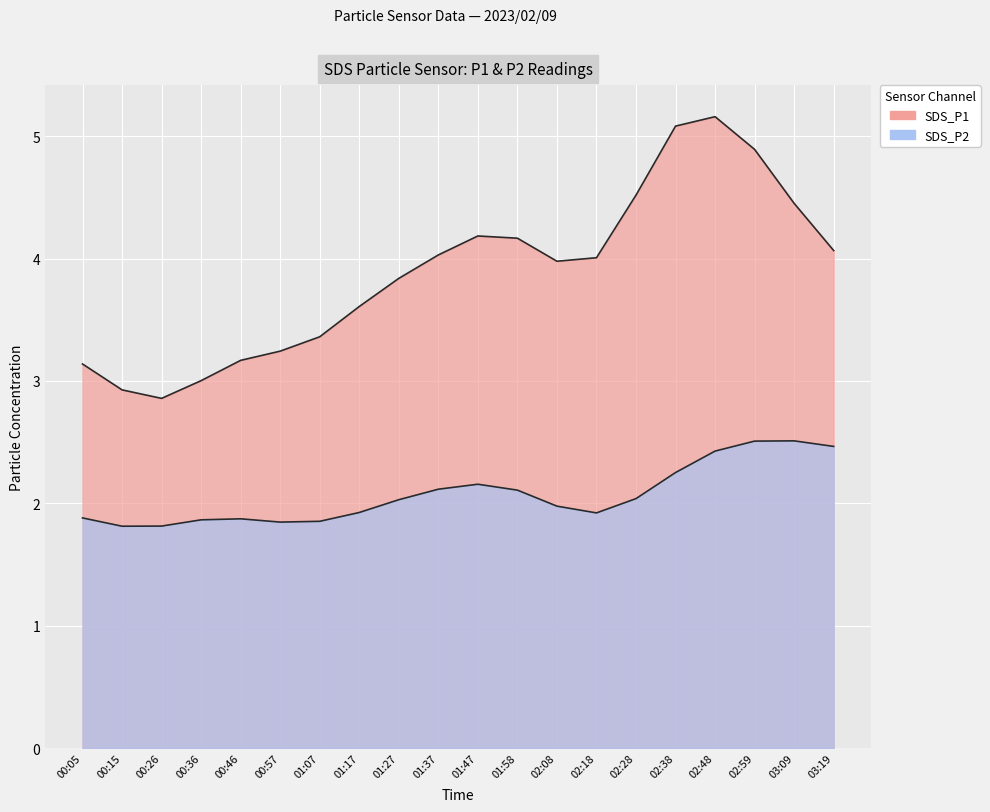

What is the label of the 5th point from the right?

02:38